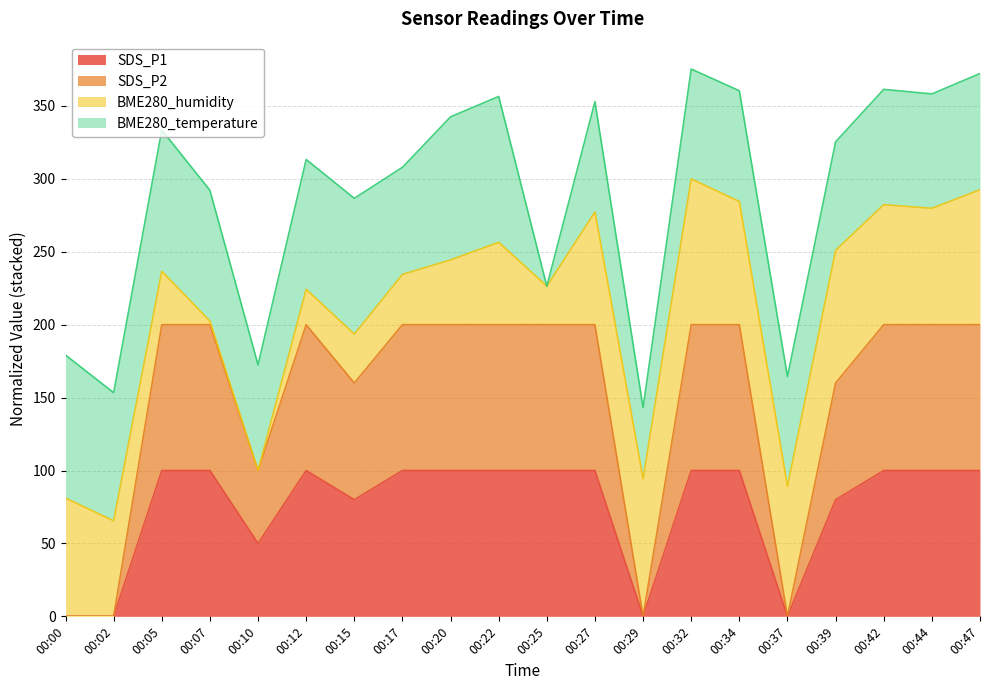

True or false: SDS_P2 and SDS_P1 cross at least once.

False